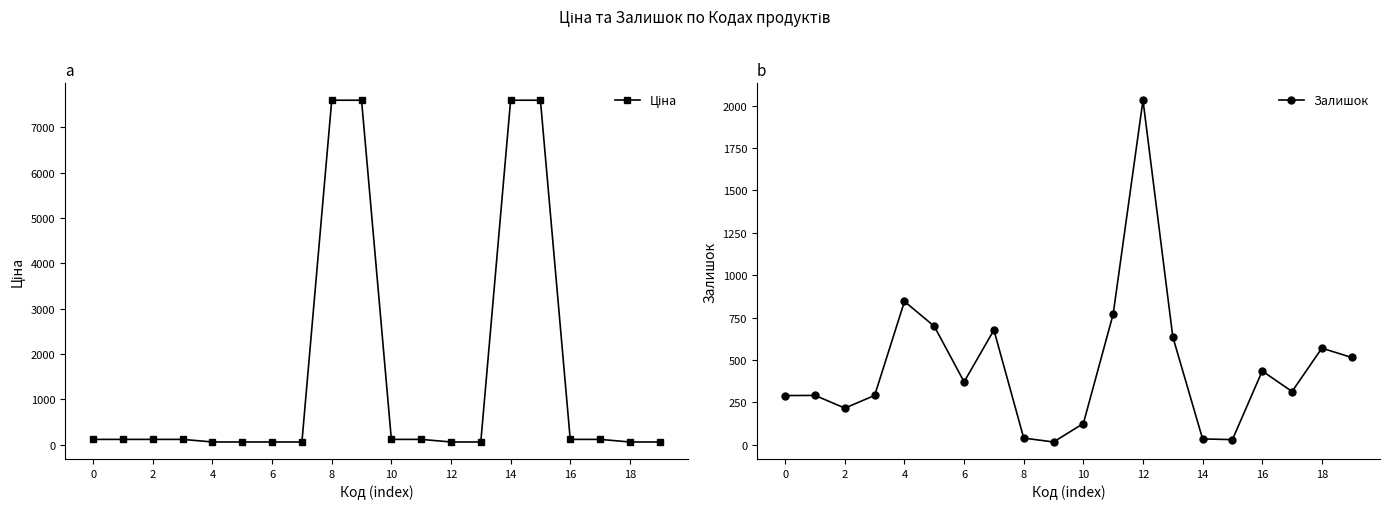

What is the highest value of the Залишок series?

2033